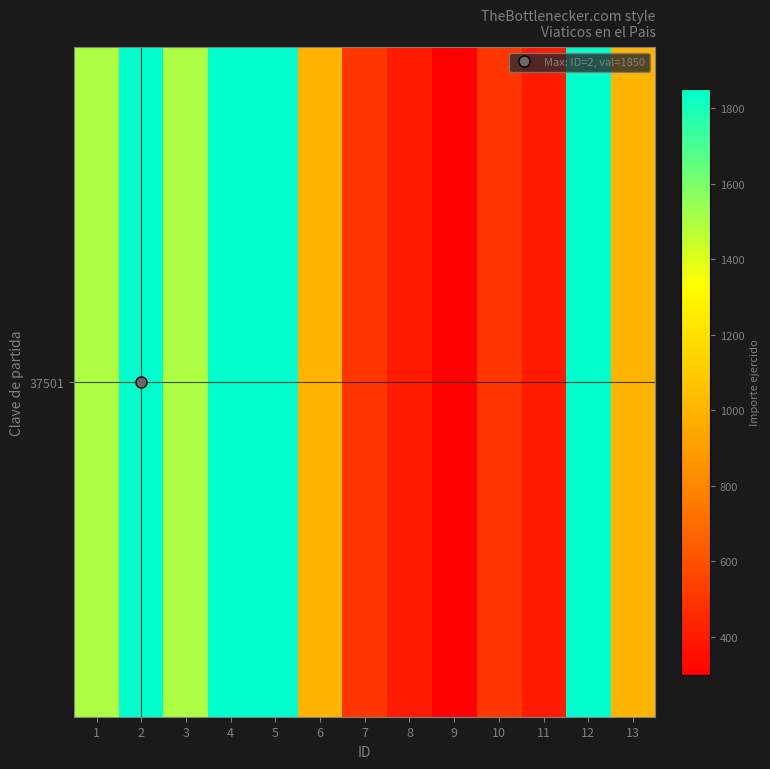

How many categories are shown in the chart?

13